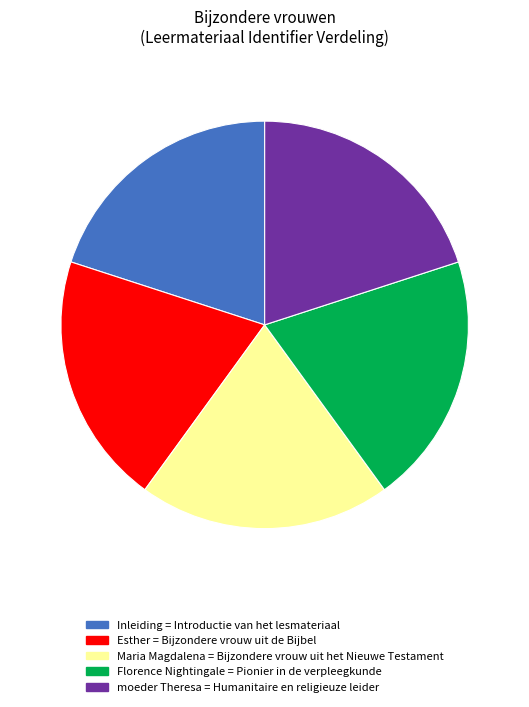

What is the ratio of the value at Maria Magdalena = Bijzondere vrouw uit het Nieuwe Testament to the value at moeder Theresa = Humanitaire en religieuze leider?

1.0